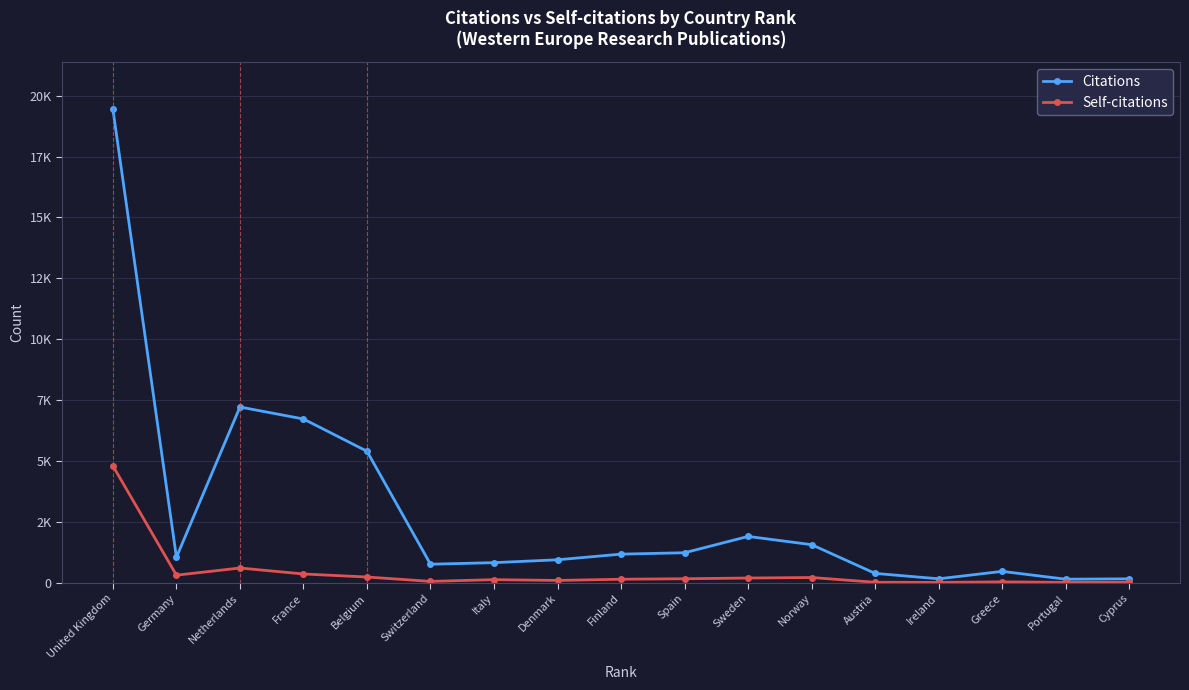

Is it true that Self-citations equals 64 at Belgium?

False